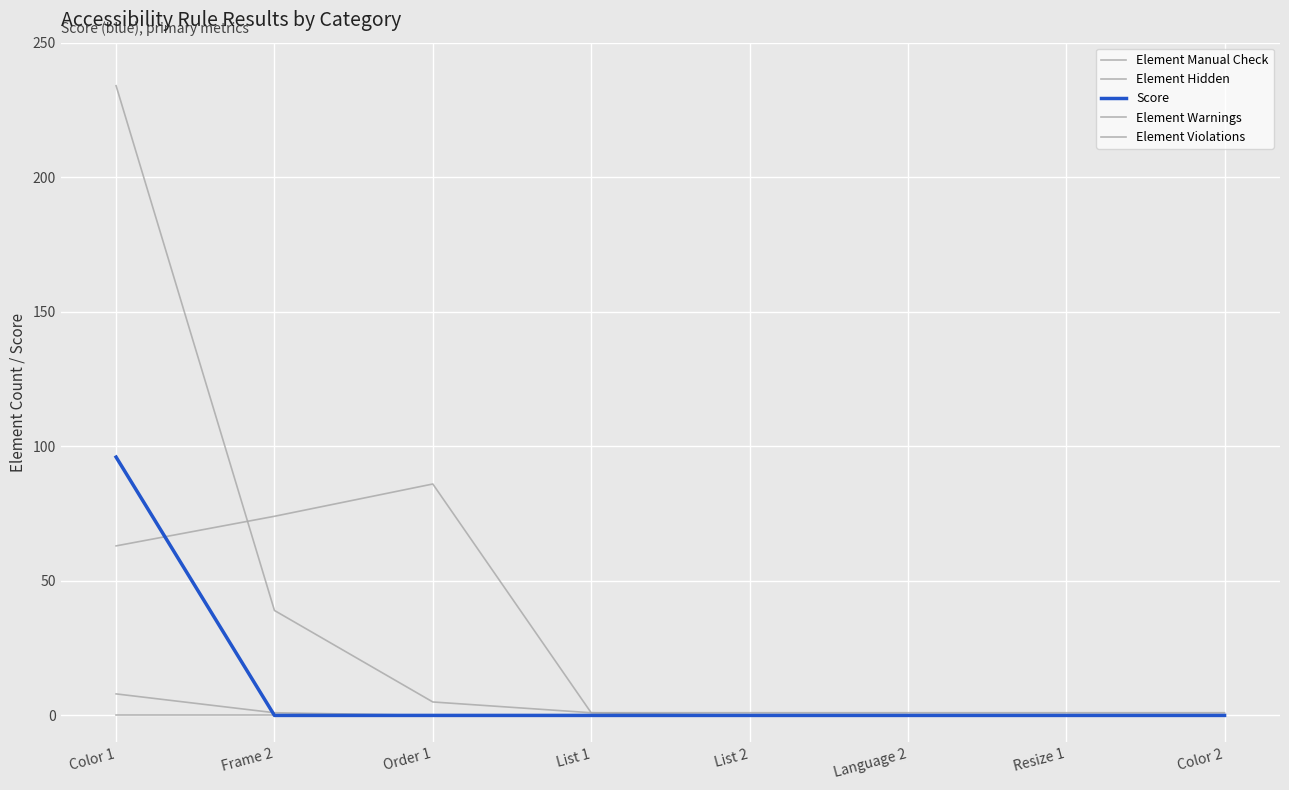

Does the chart display data point markers on the line(s)?

No